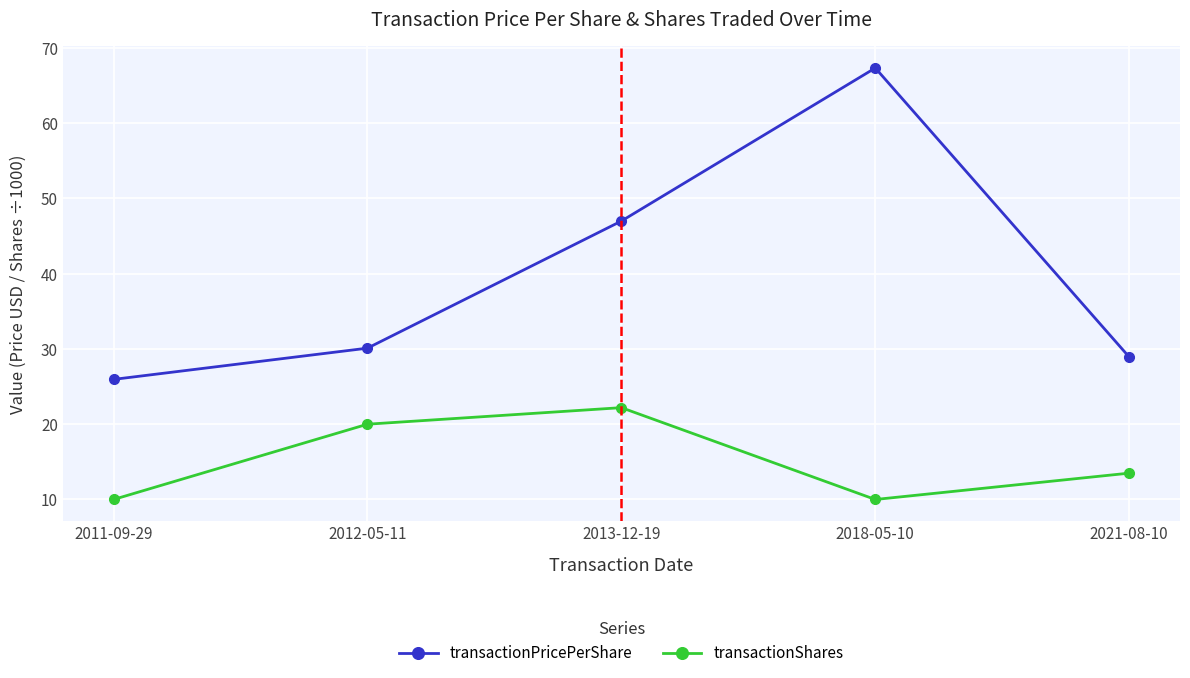

Is this an area chart (filled region under the line)?

No